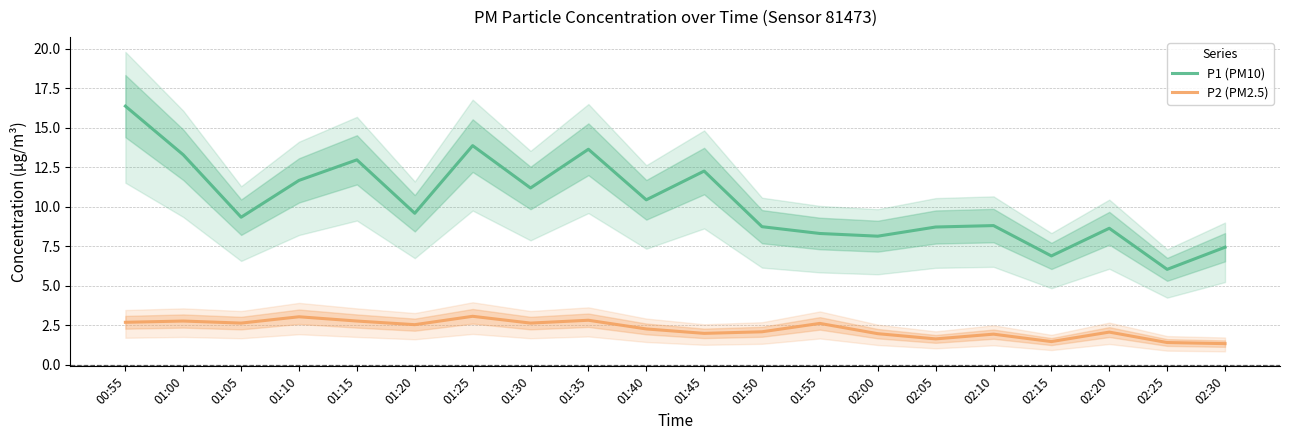

Reading left to right, list all the values displayed in this chart.

P1 (PM10): 00:55=16.4	01:00=13.3	01:05=9.3	01:10=11.7	01:15=13.0	01:20=9.6	01:25=13.9	01:30=11.2	01:35=13.7	01:40=10.4	01:45=12.3	01:50=8.8	01:55=8.3	02:00=8.2	02:05=8.7	02:10=8.8	02:15=6.9	02:20=8.7	02:25=6.0	02:30=7.5
P2 (PM2.5): 00:55=2.7	01:00=2.8	01:05=2.6	01:10=3.0	01:15=2.8	01:20=2.5	01:25=3.1	01:30=2.6	01:35=2.8	01:40=2.3	01:45=2.0	01:50=2.1	01:55=2.6	02:00=2.0	02:05=1.6	02:10=1.9	02:15=1.5	02:20=2.1	02:25=1.4	02:30=1.4